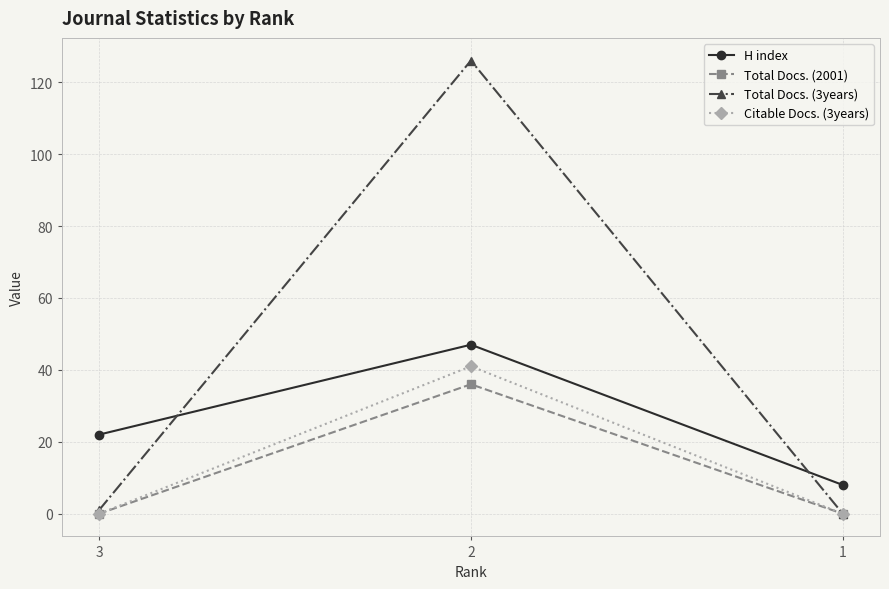

How many data points in Total Docs. (3years) are less than 1?

1